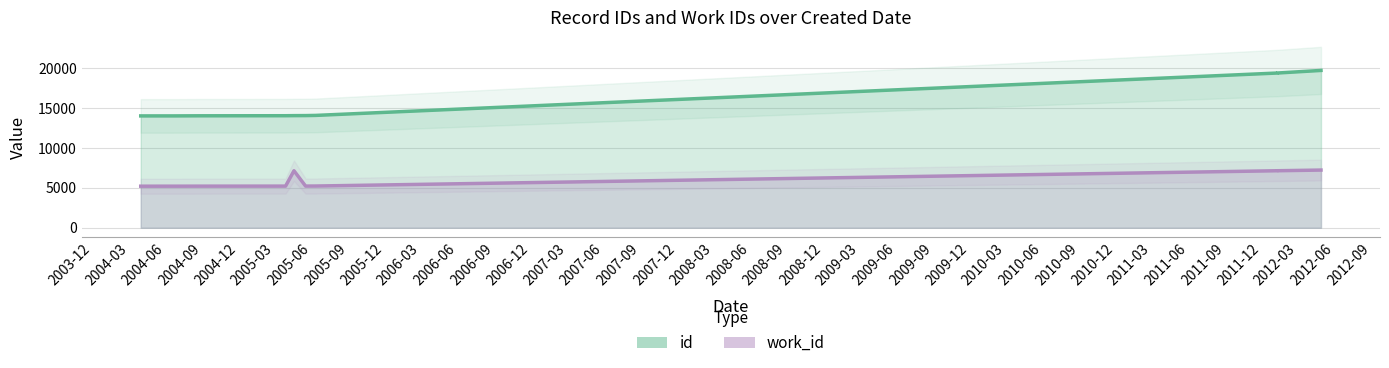

True or false: id has a value of 20724 at 2004-06.

False